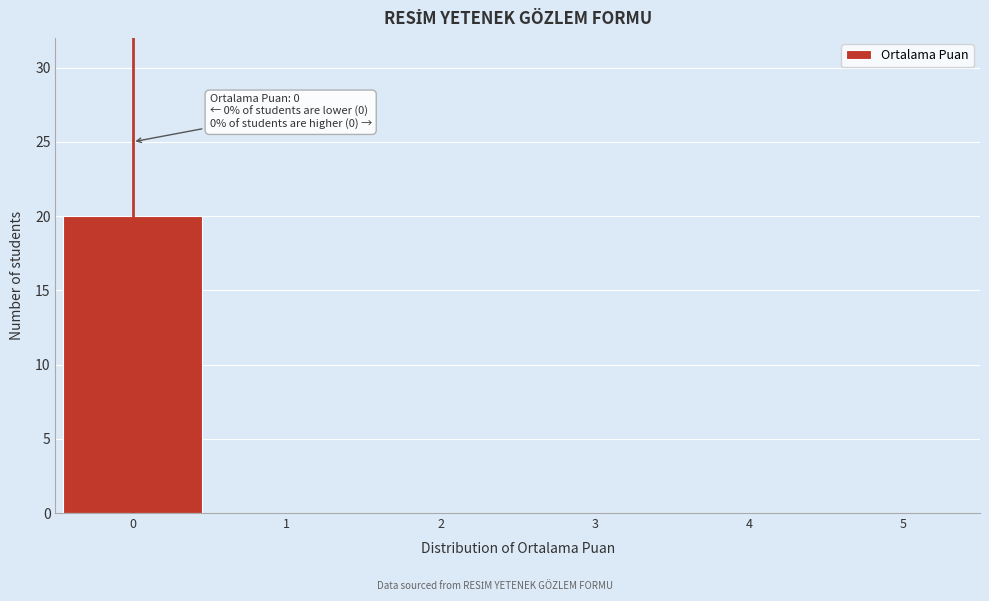

Which range on the x-axis has the tallest bar?

-0.5 to 0.5